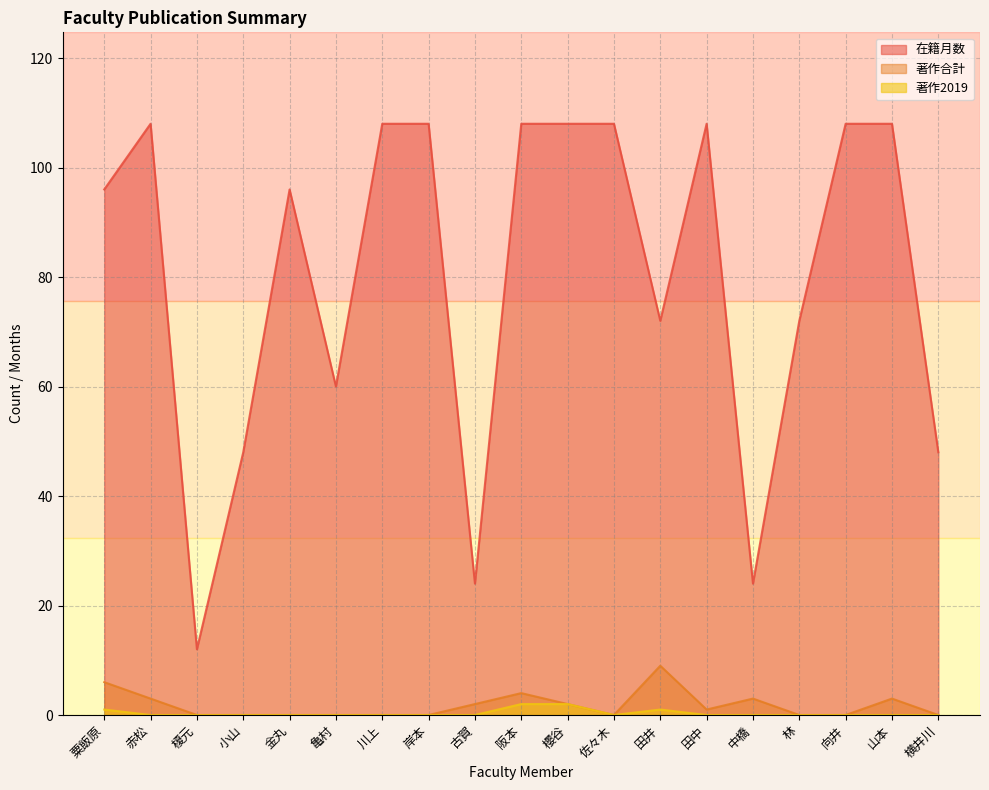

Is it true that 著作合計 equals 0 at 横井川?

True